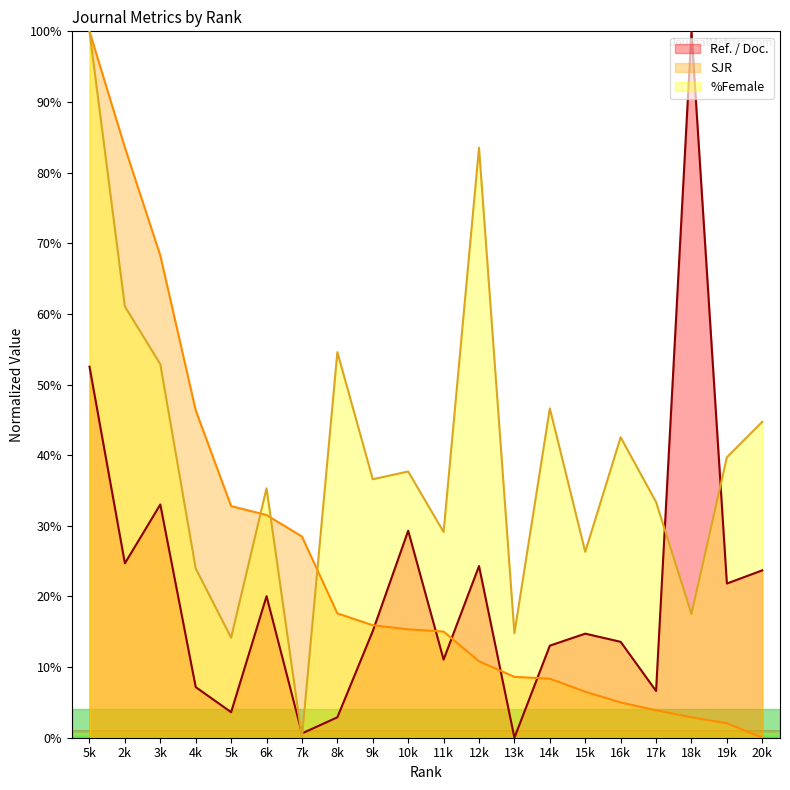

Between which two adjacent categories do %Female and SJR first intersect?

5k and 2k